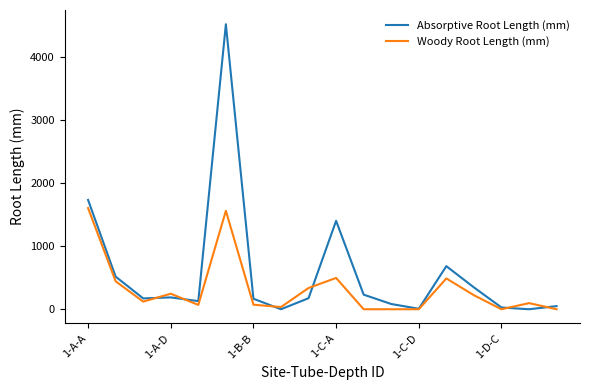

What is the maximum value for Absorptive Root Length (mm)?

4514.6